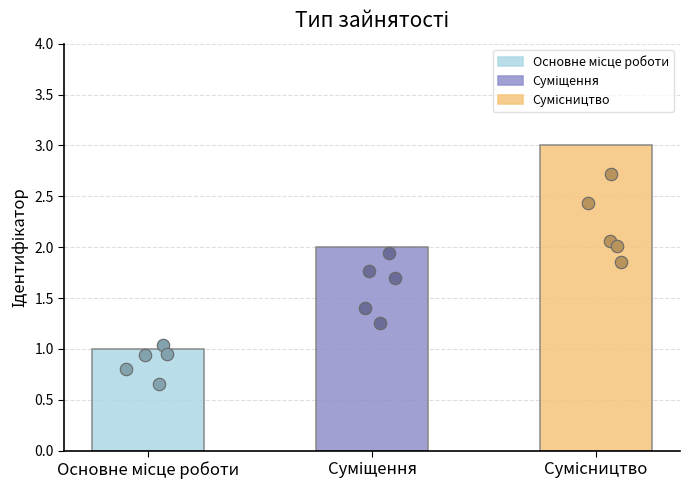

What is the change in value from Основне місце роботи to Суміщення?

+1